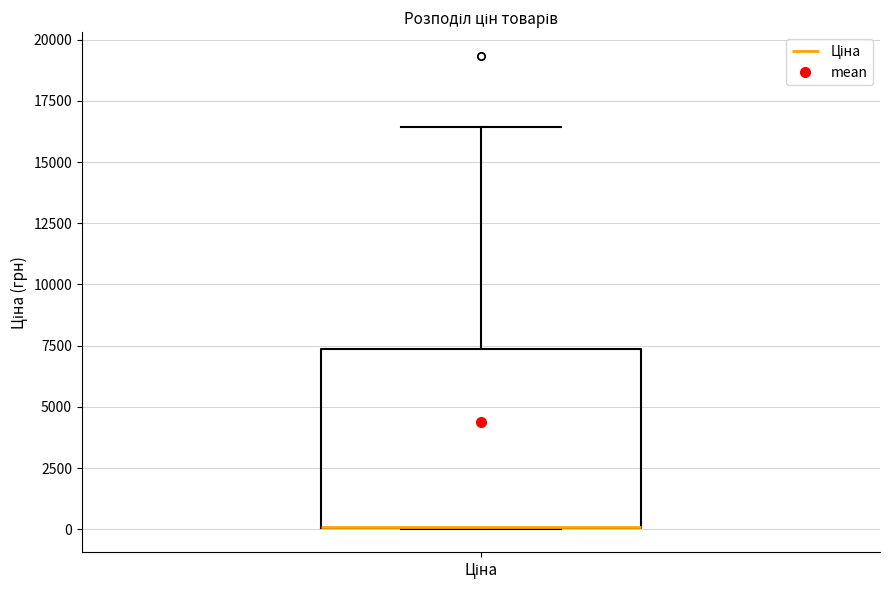

Transcribe this box plot: give where the median line is, the range the box spans, and where the two whiskers end, as read against the y-axis. The values are not printed on the chart, so give them approximately, as read against the axis.

median 0 (drawn on the box's lower edge), box 0 to 7500, whiskers 0 to 16500